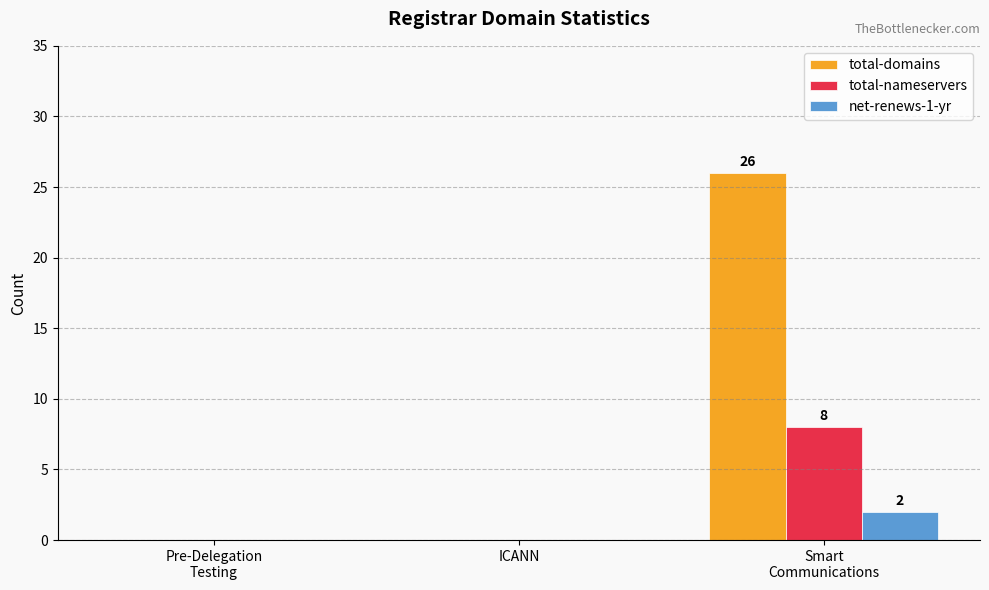

How many data points does each series have?

3